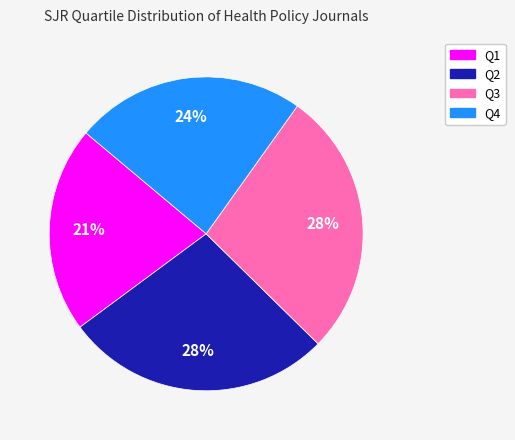

Which has a higher value, Q3 or Q1?

Q3